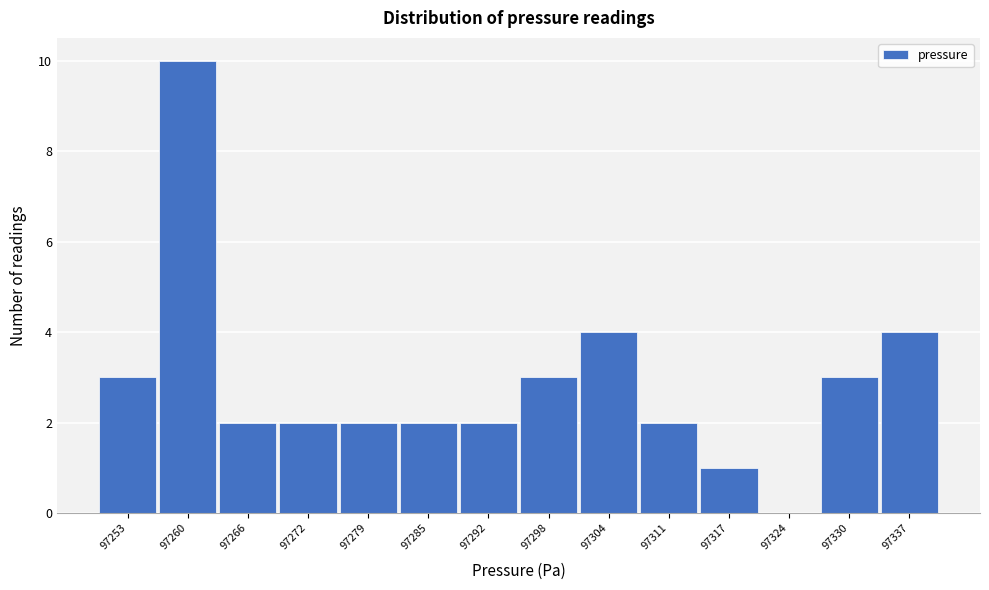

What is the ratio of the value at 97279 to the value at 97253?

0.7